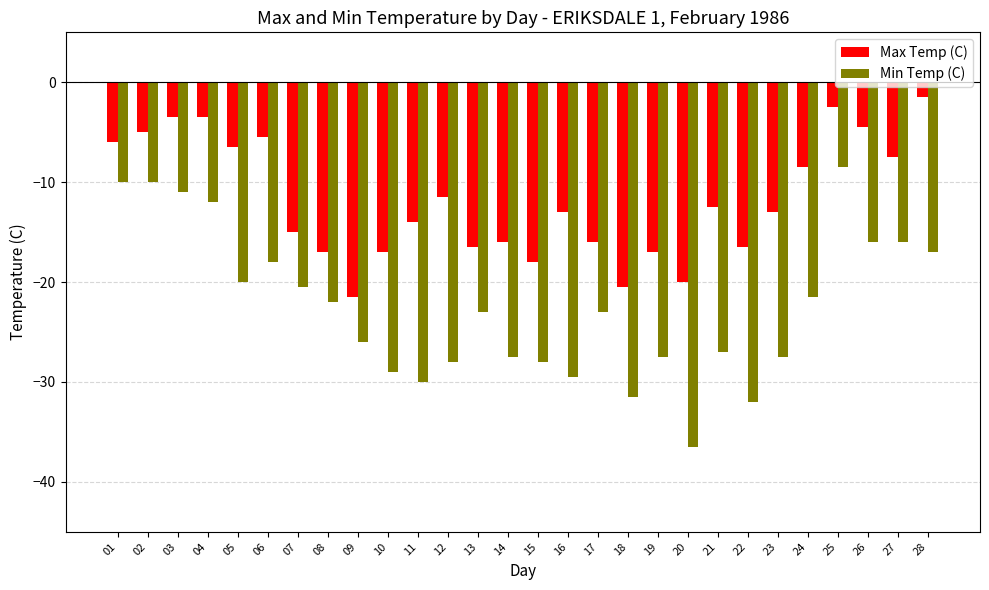

The Min Temp (C) series shows -10.0 at 01. True or false?

True